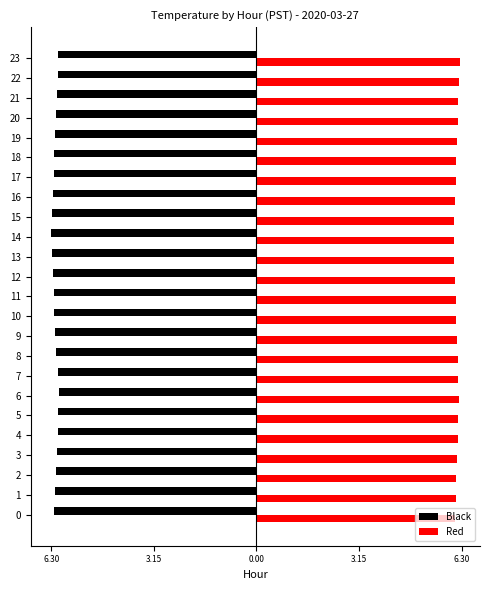

Which series has the largest range (max minus min)?

Black